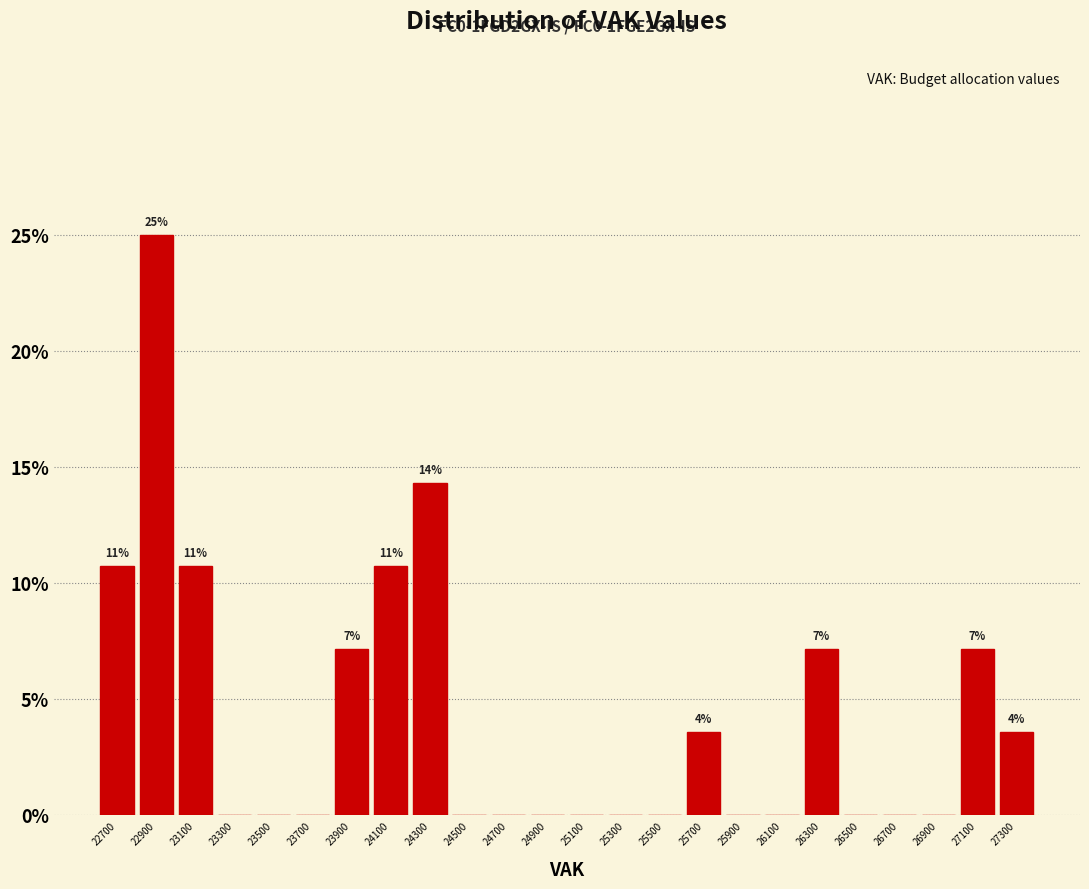

Over which range of the x-axis is the bar tallest?

22800 to 23000